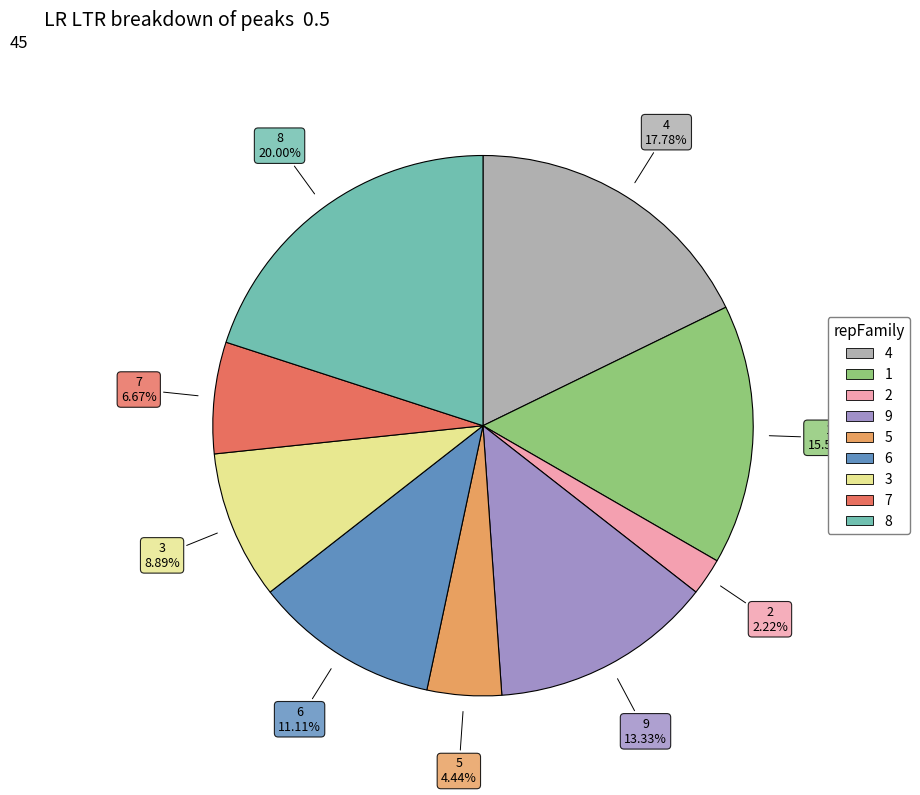

To the nearest percent, what percentage of the pie is 6?

11%